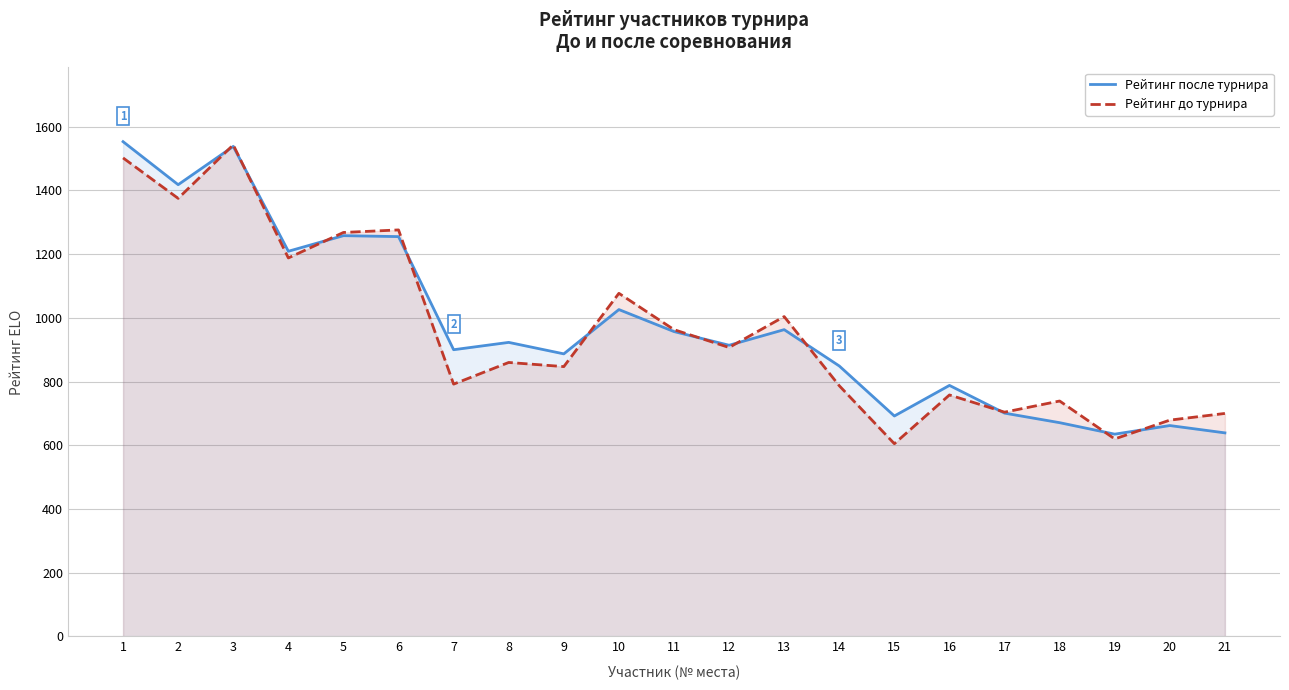

Is it true that Рейтинг после турнира equals 635 at 19?

True